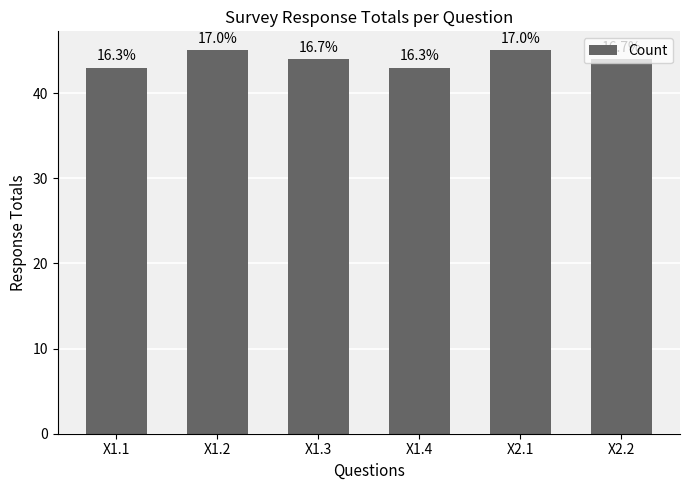

How many bars are there in total?

6